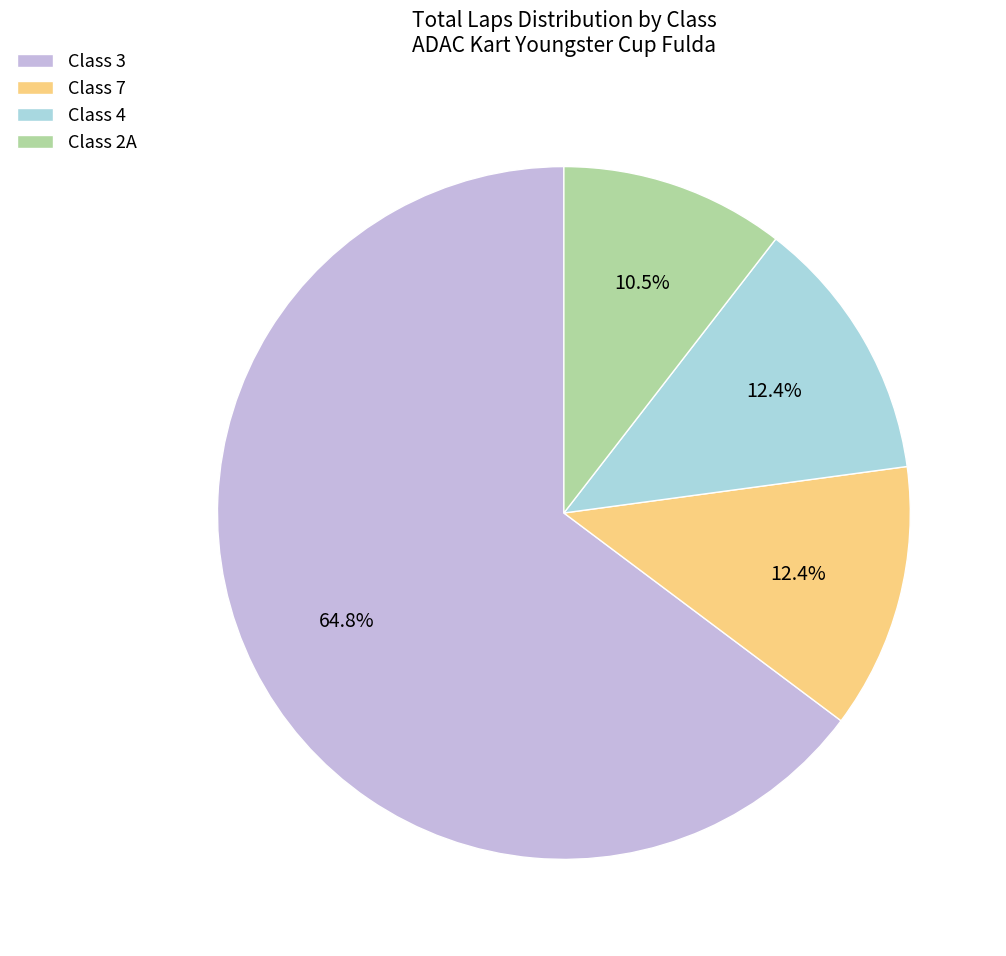

Does Class 4 represent more than half of the total?

No